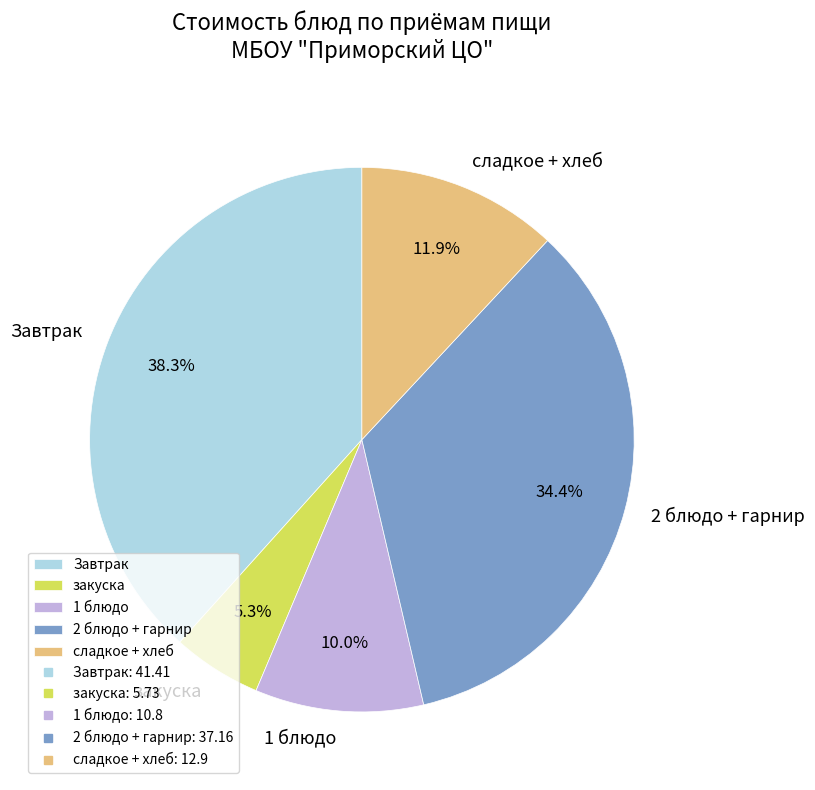

How much of the chart is everything except 1 блюдо?

90.0%